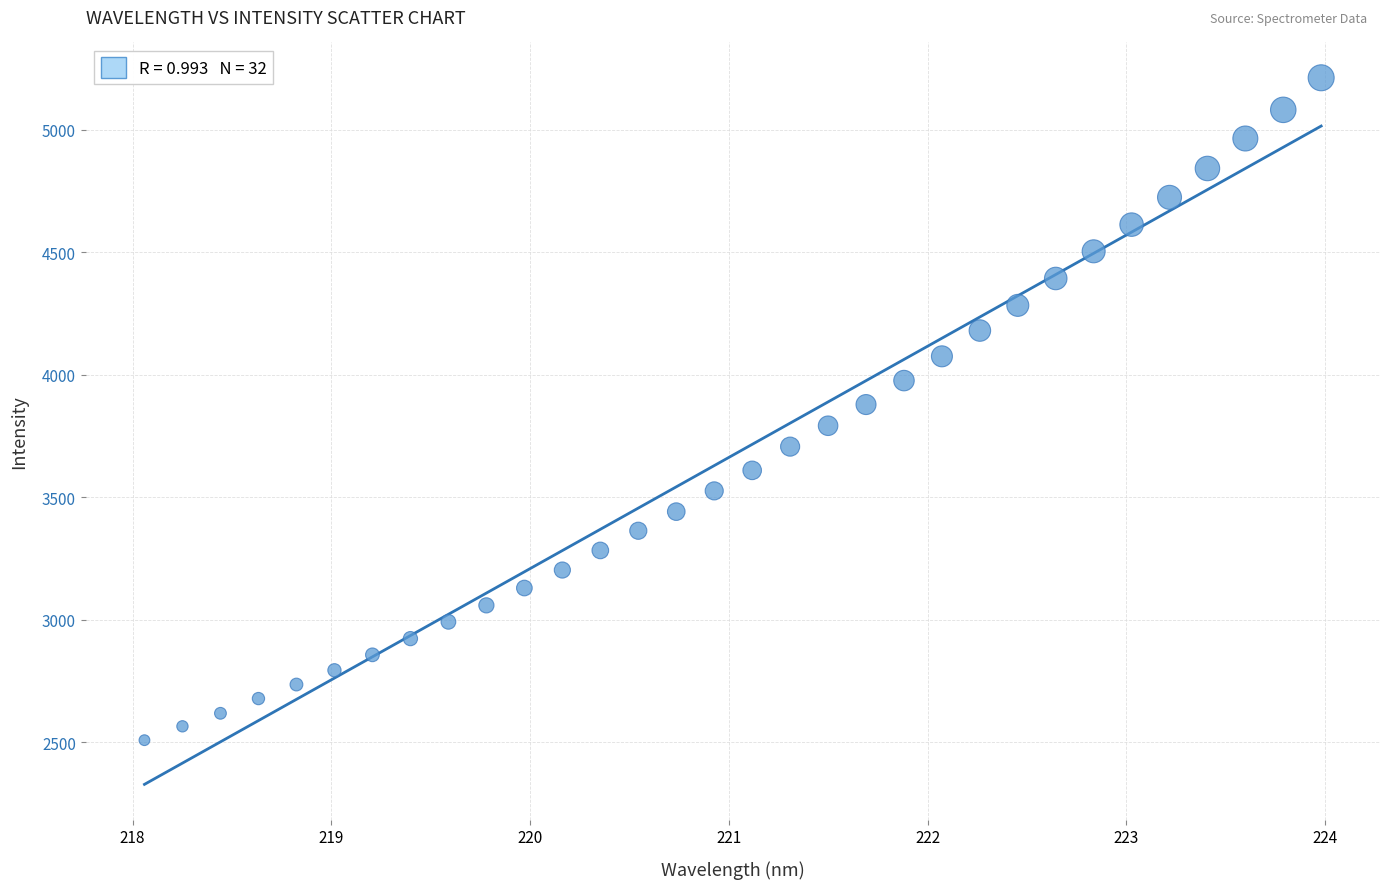

What is the range of X values (max minus min)?

5.9